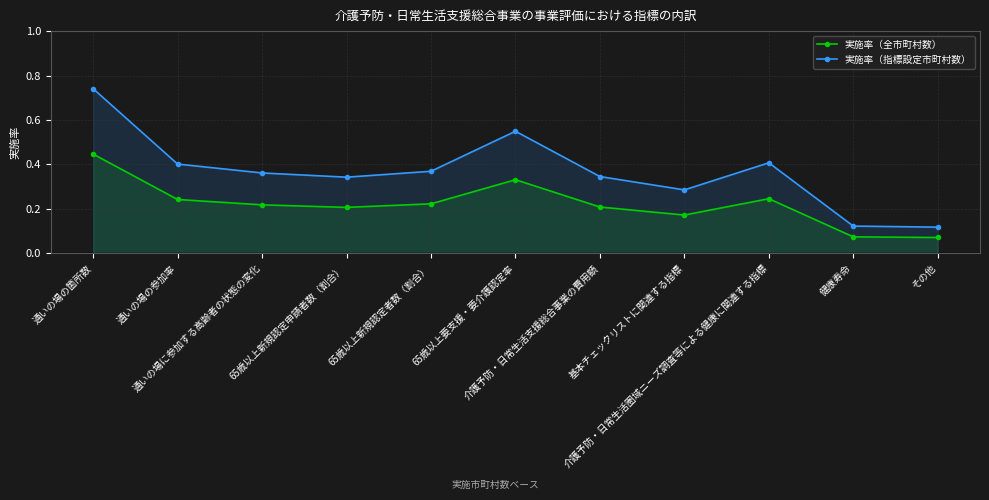

List the series in order of their peak value, lowest first.

実施率（全市町村数）, 実施率（指標設定市町村数）